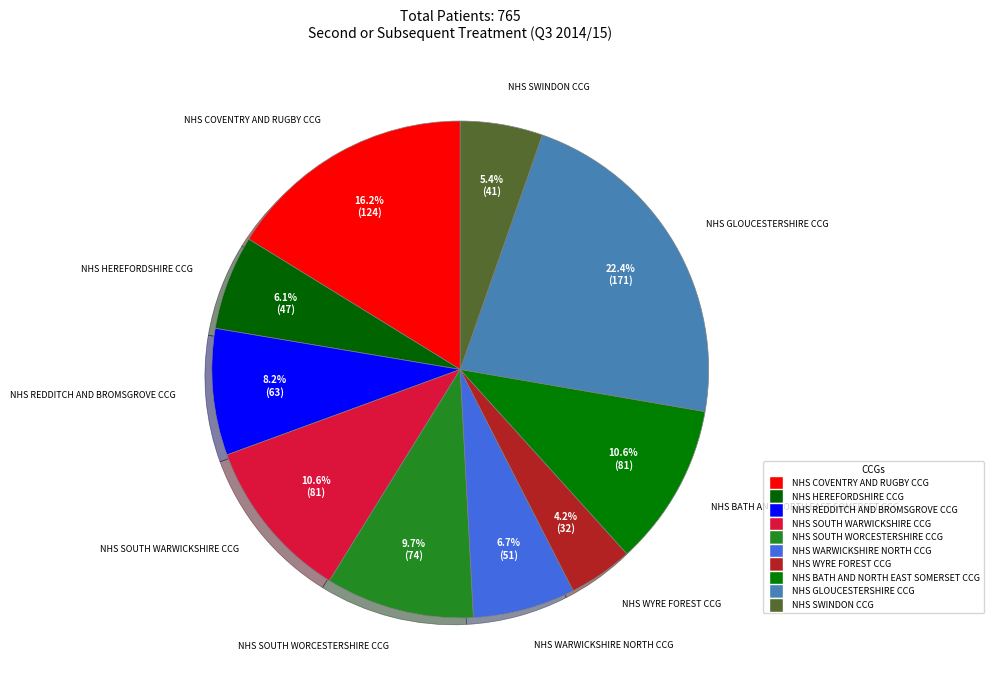

Rank the categories by value from lowest to highest.

NHS WYRE FOREST CCG, NHS SWINDON CCG, NHS HEREFORDSHIRE CCG, NHS WARWICKSHIRE NORTH CCG, NHS REDDITCH AND BROMSGROVE CCG, NHS SOUTH WORCESTERSHIRE CCG, NHS SOUTH WARWICKSHIRE CCG, NHS BATH AND NORTH EAST SOMERSET CCG, NHS COVENTRY AND RUGBY CCG, NHS GLOUCESTERSHIRE CCG